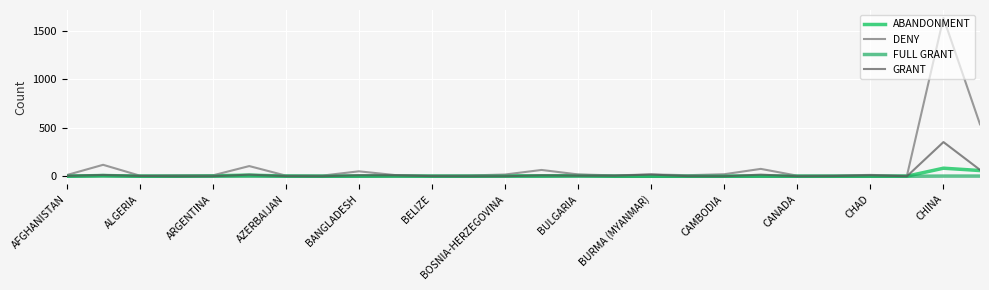

Which series has the largest total across all categories?

DENY